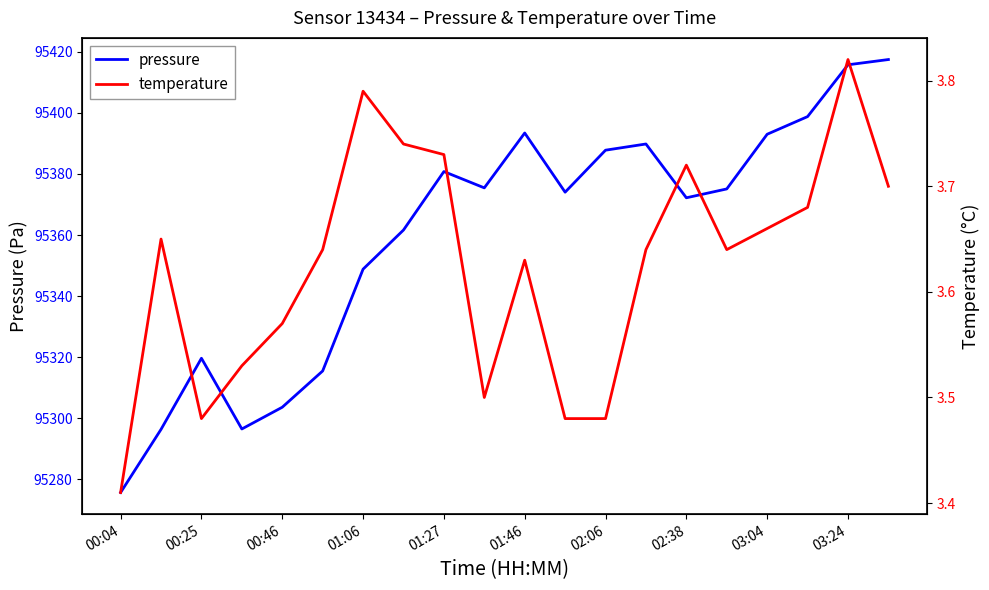

At which label is temperature closest to 3?

00:04